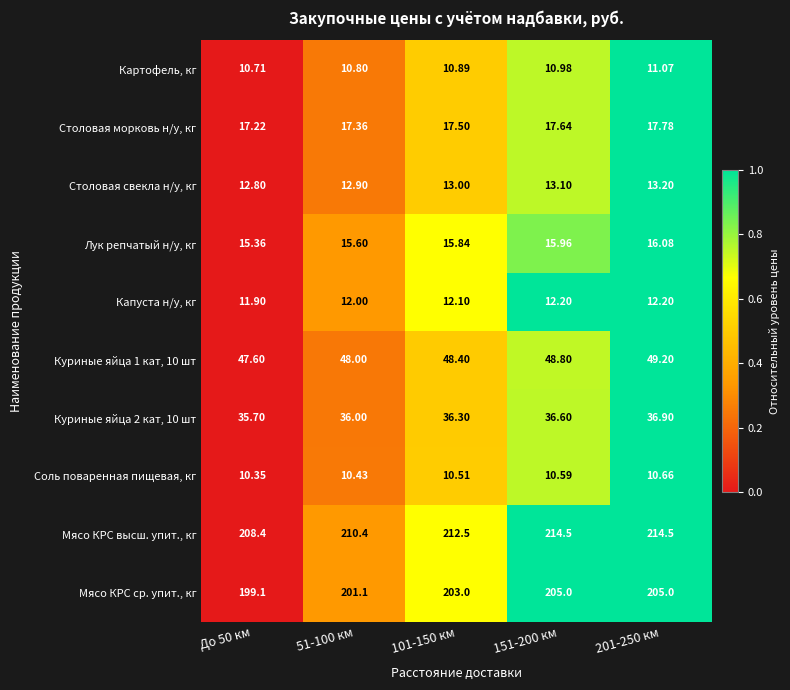

Is the value of Мясо КРС ср. упит., кг at 201-250 км greater than the value of Соль поваренная пищевая, кг at До 50 км?

Yes